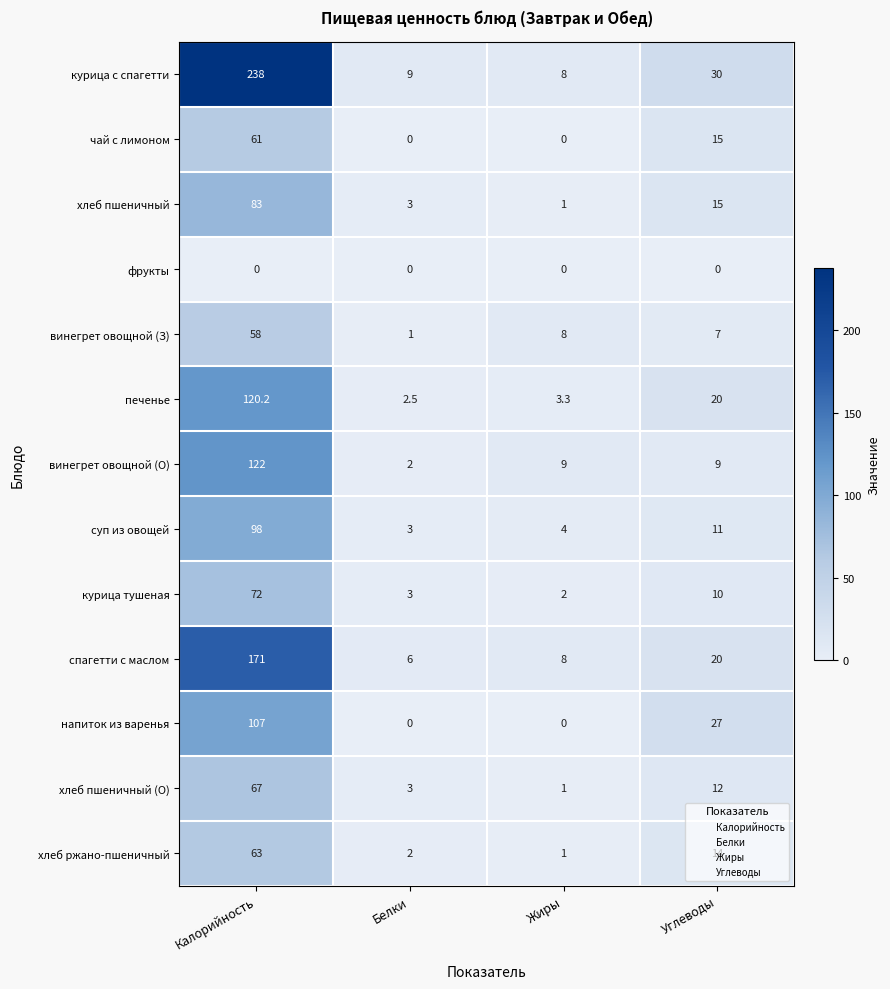

What is the total value across all series at Углеводы?

190.0